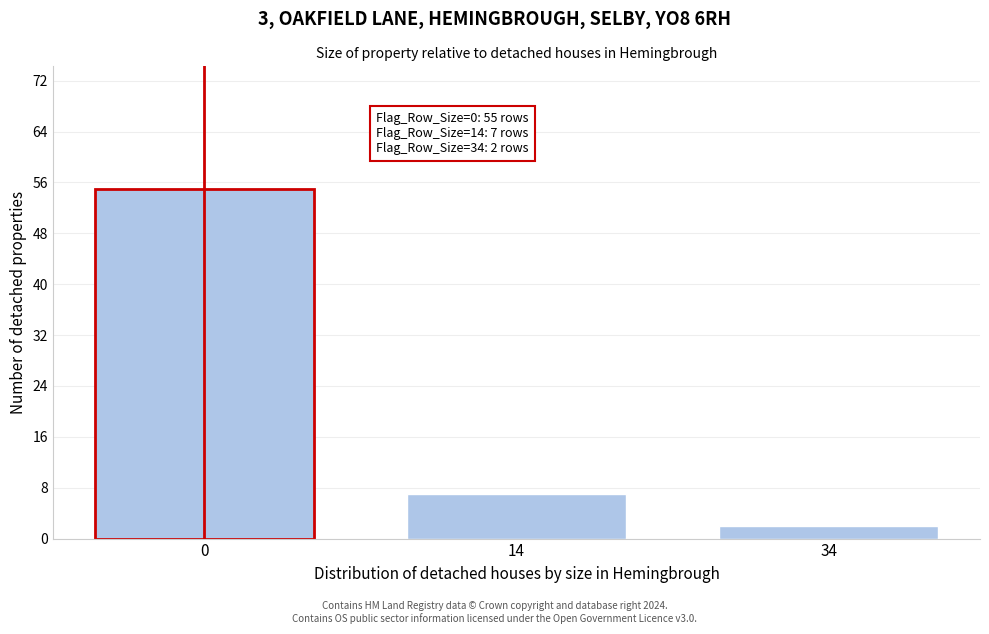

Reading left to right, list all the values displayed in this chart.

55	7	2